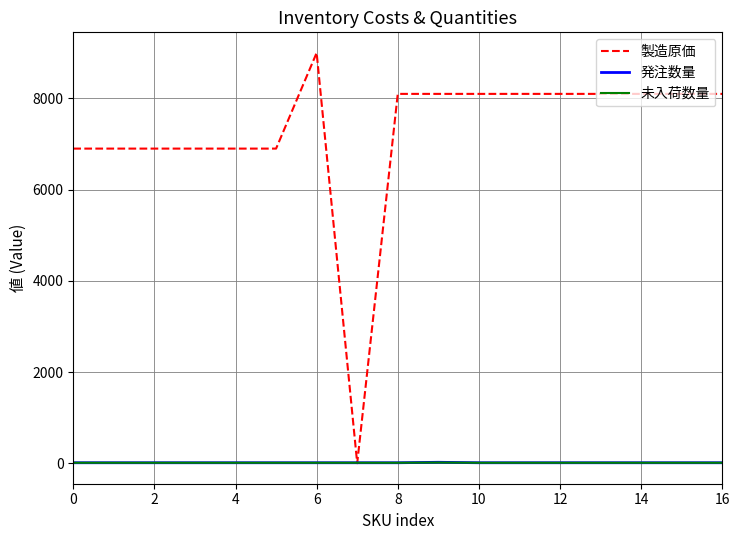

What is the greatest value displayed?

9000